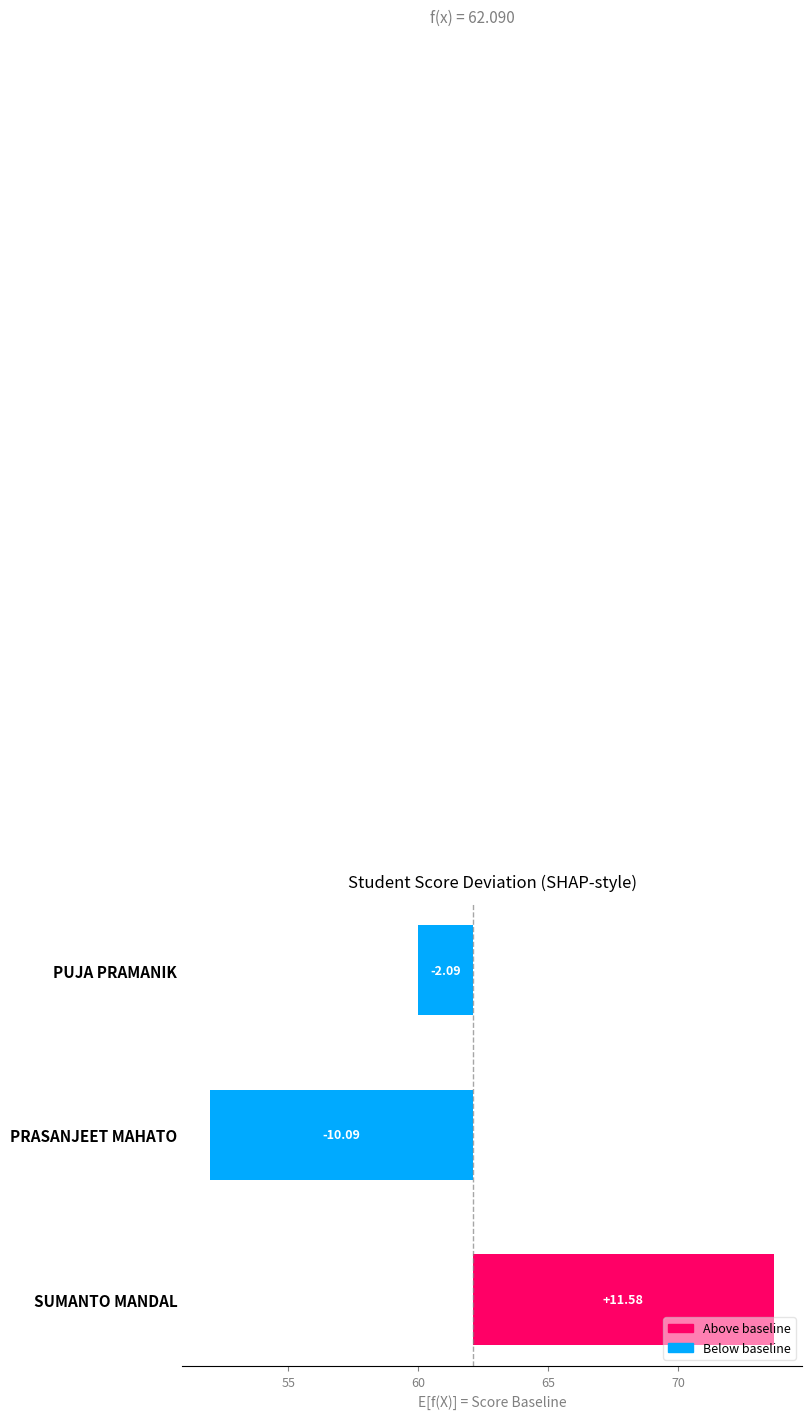

Is it true that the value at PUJA PRAMANIK is -3.2?

False